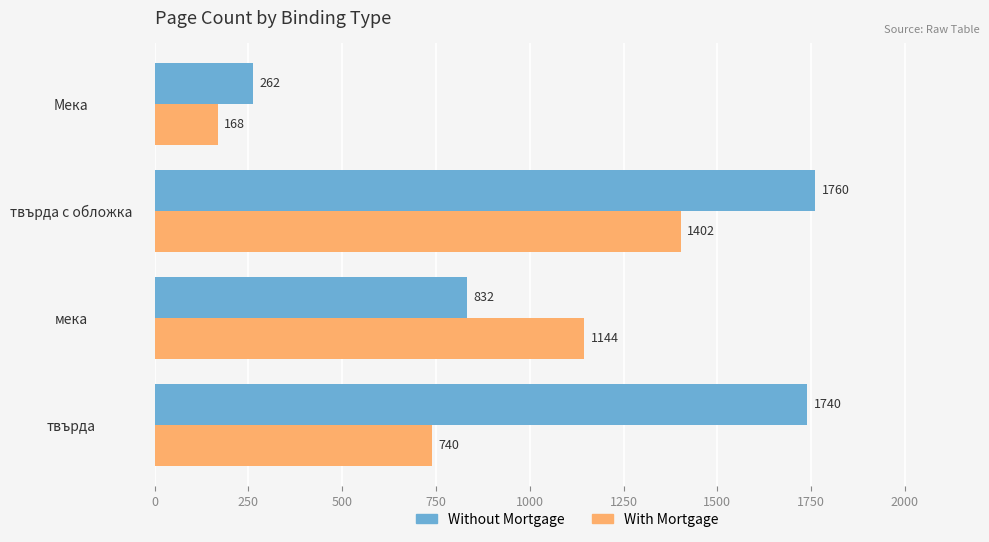

List the series in order of their overall mean, highest first.

Without Mortgage, With Mortgage